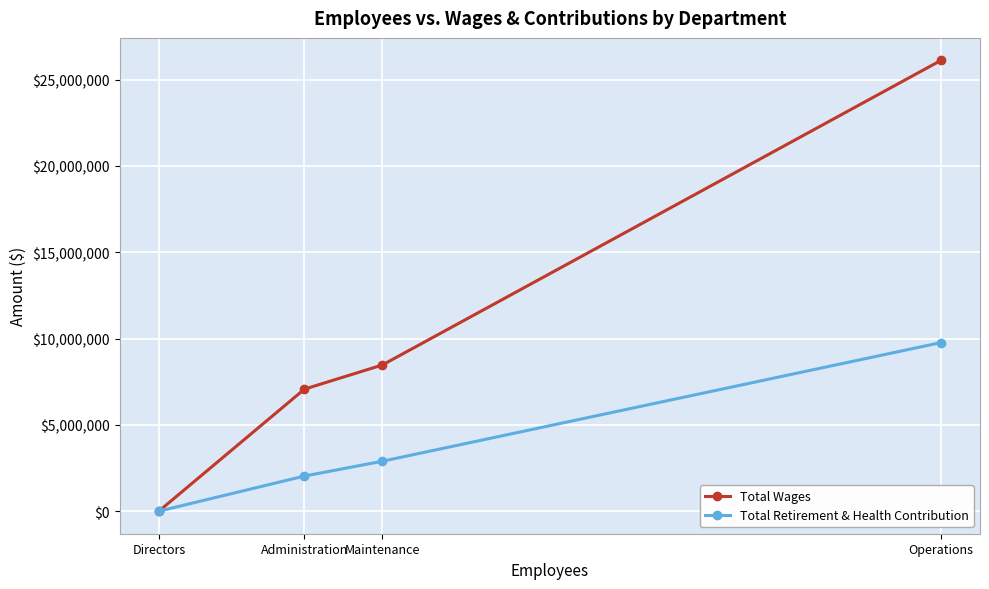

List the labels in order of Total Wages value, smallest first.

Directors, Administration, Maintenance, Operations